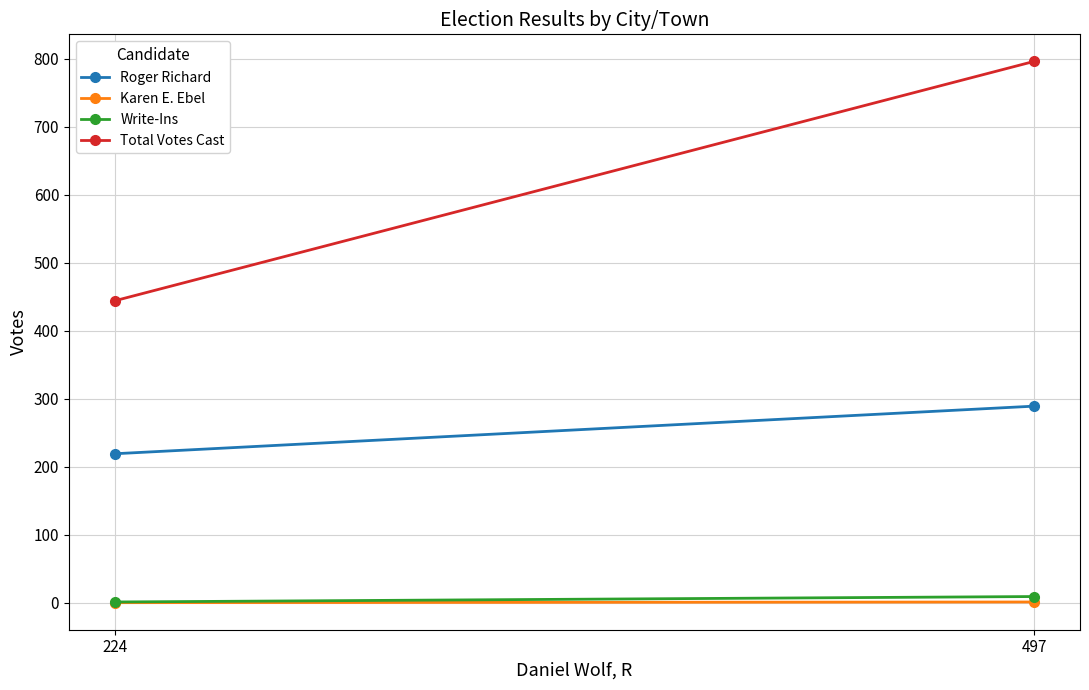

At 224, list the series in order from largest to smallest.

Total Votes Cast, Roger Richard, Write-Ins, Karen E. Ebel